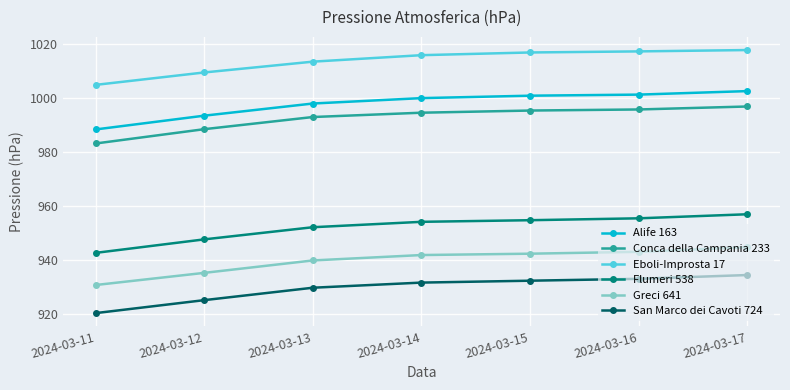

At how many categories does at least one series exceed 964?

7